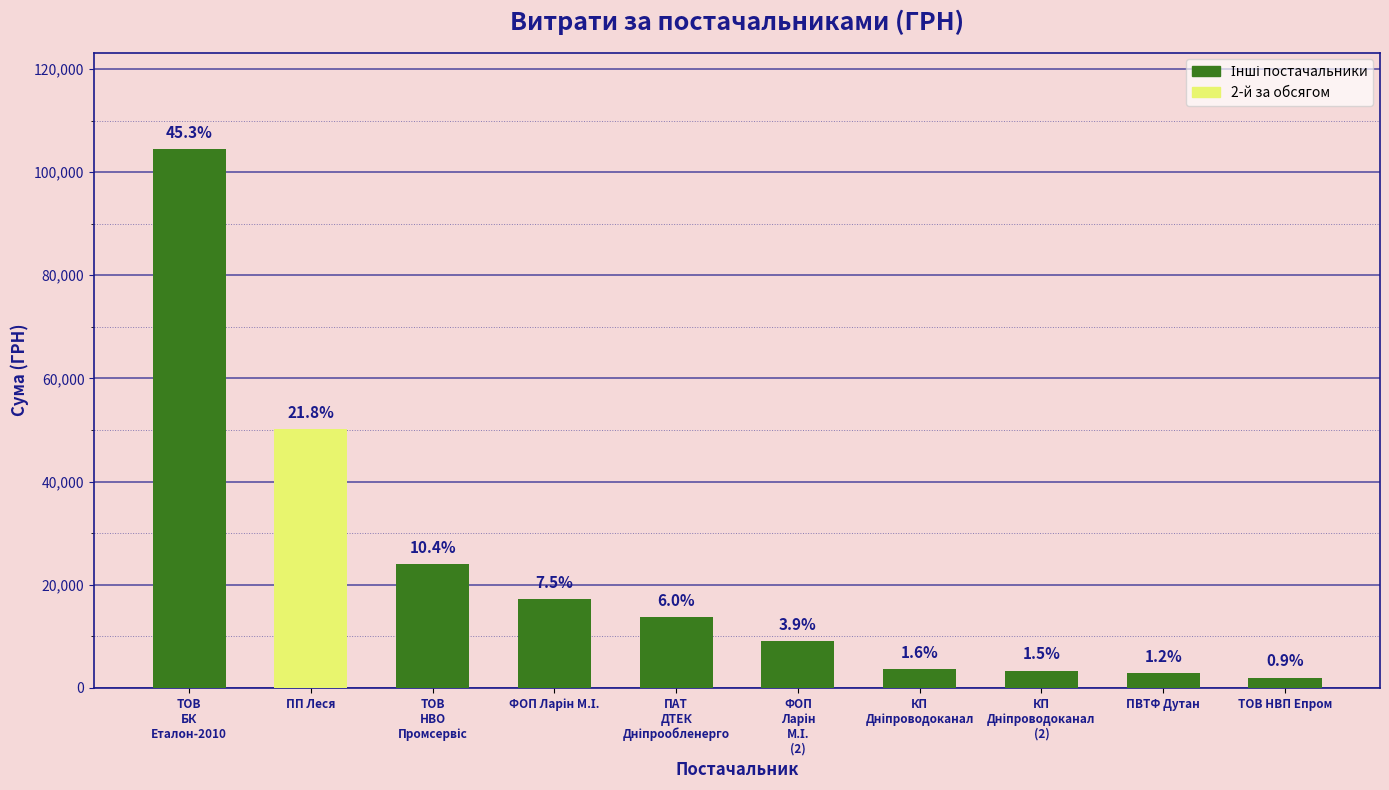

What is the sum of all values?

230413.4